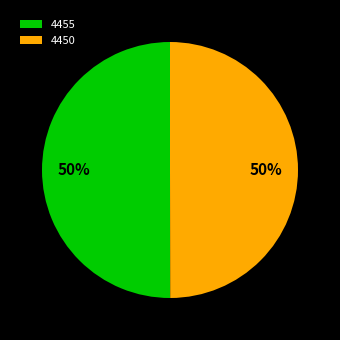

What is the ratio of the value at 4450 to the value at 4455?

1.0